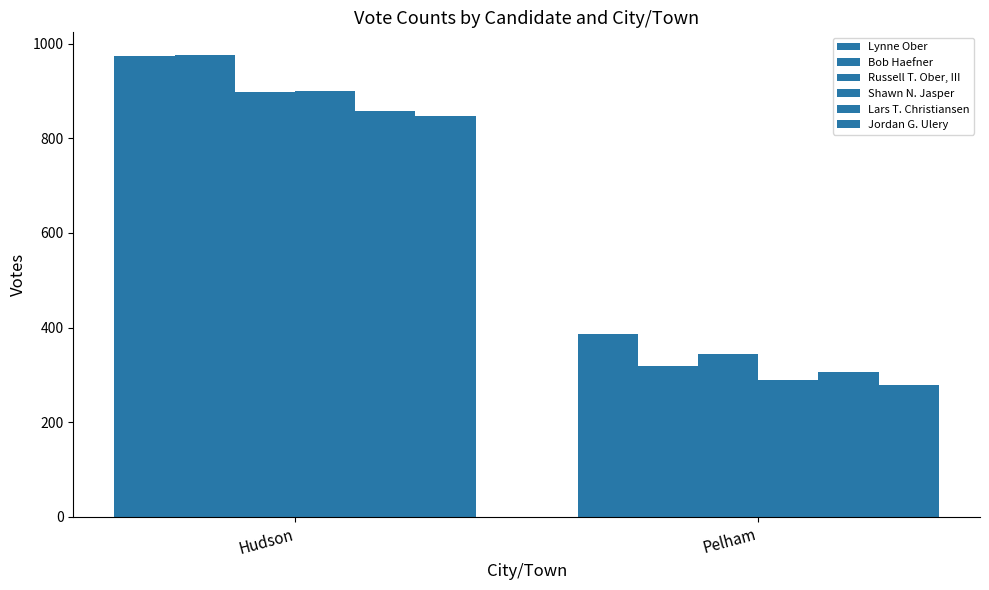

Rank the categories by Lars T. Christiansen value from highest to lowest.

Hudson, Pelham